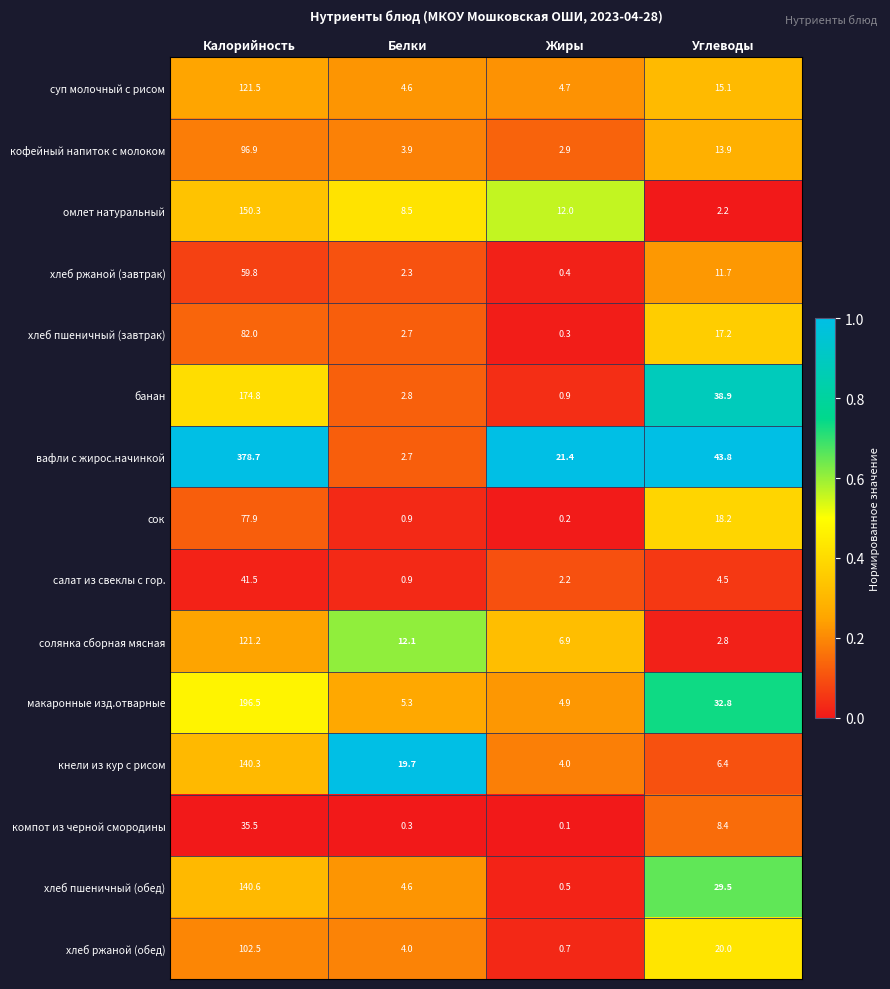

The value of сок at Углеводы is 18.2. True or false?

True